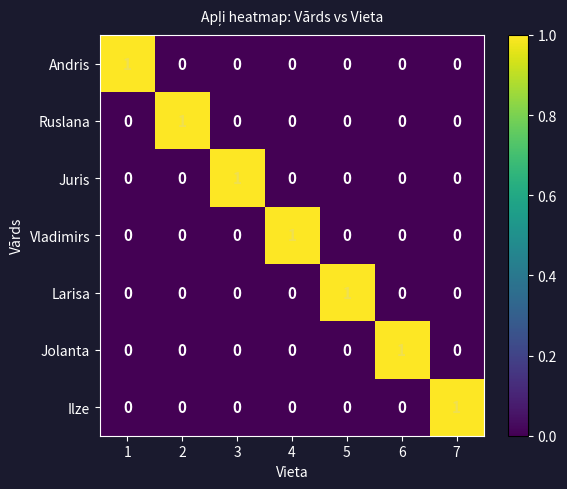

Is the value of Vladimirs at 2 greater than the value of Ilze at 7?

No